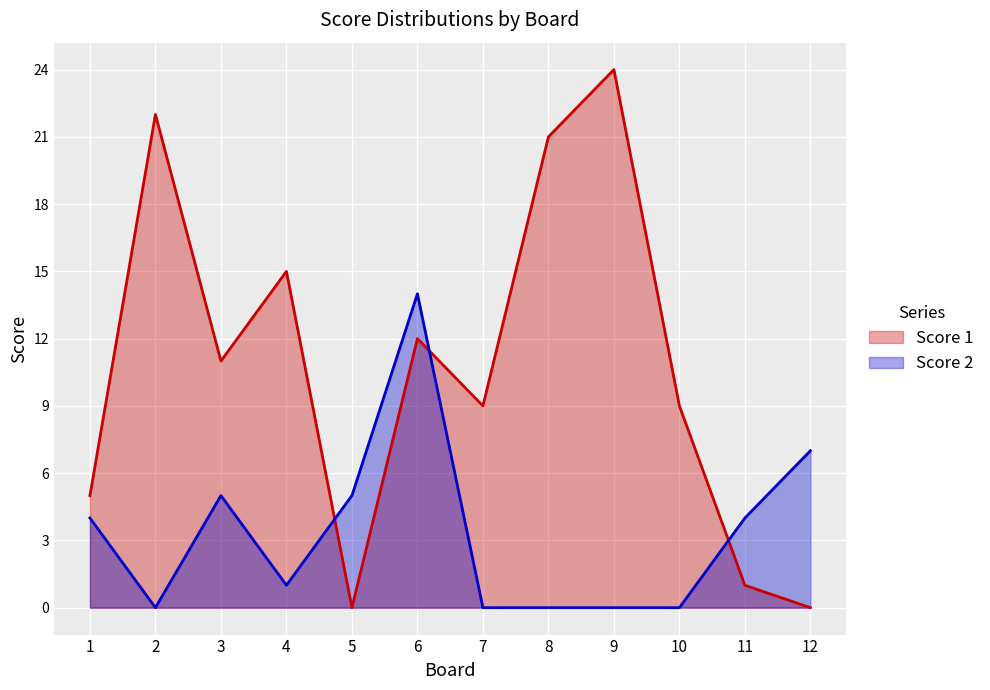

True or false: Score 2 has a value of 0 at 10.

True